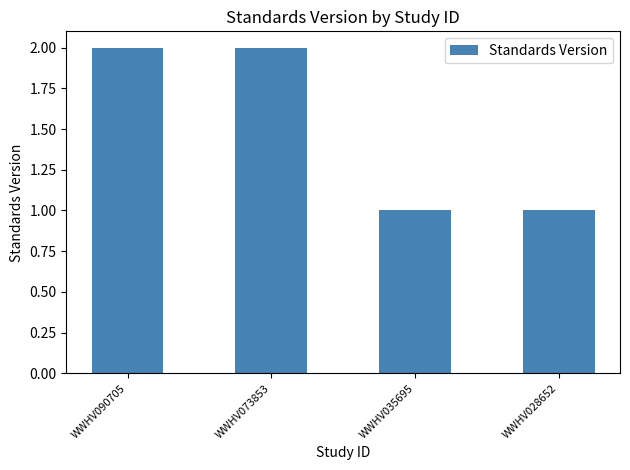

What is the value of the 3rd bar from the left?

1